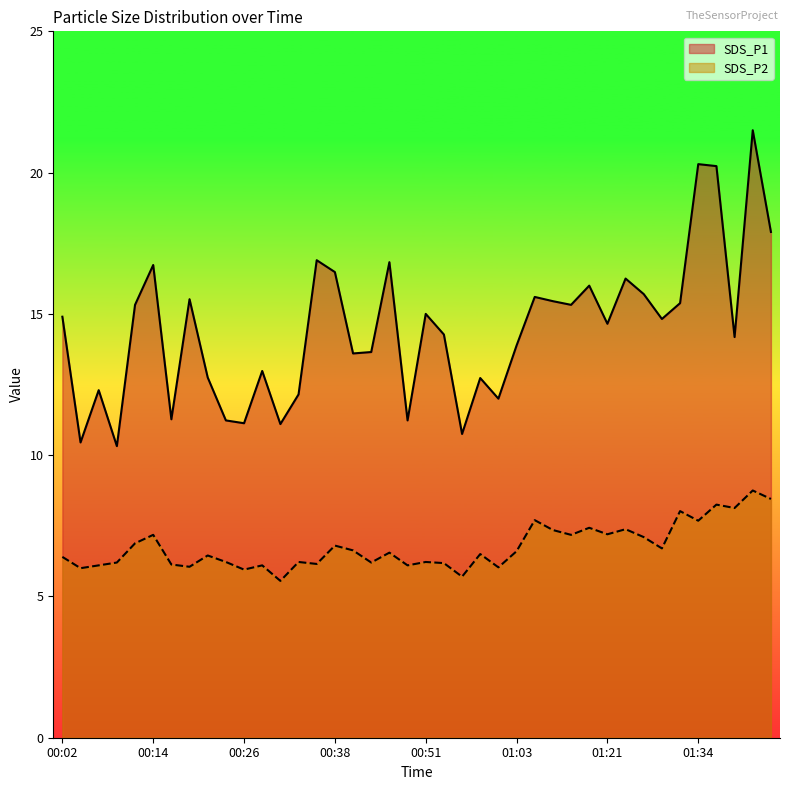

What is the label of the 9th point from the left?

00:21